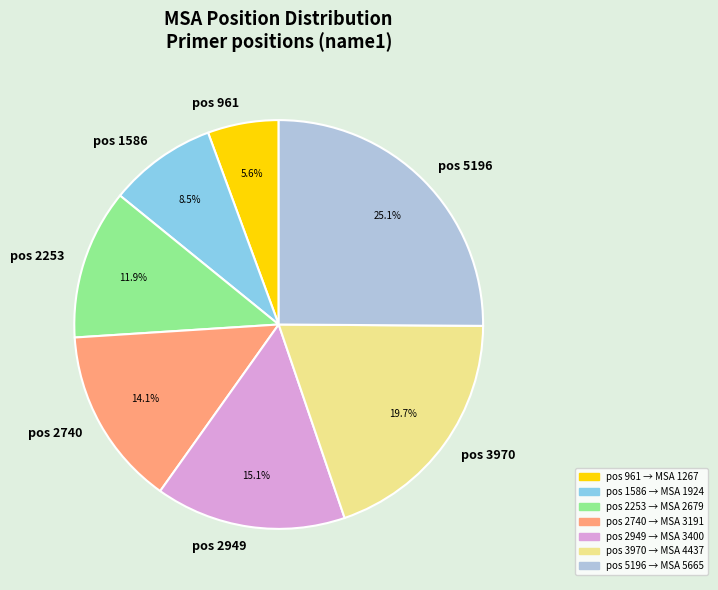

Is pos 1586 the majority of the pie?

No